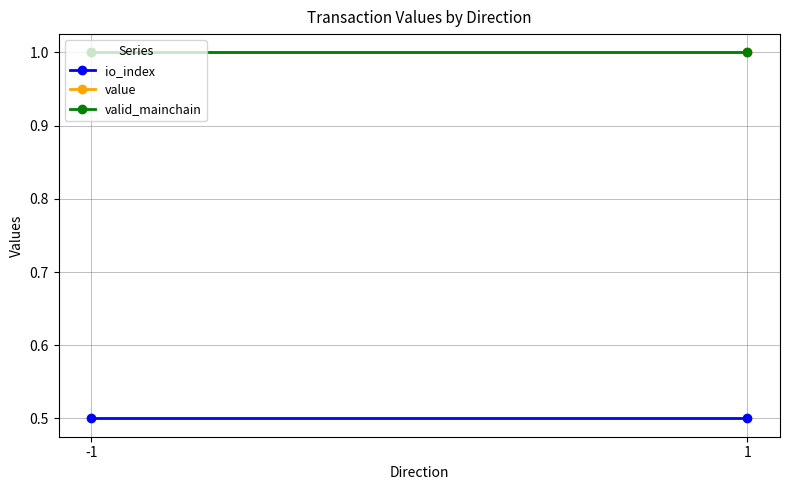

What is the sum of all valid_mainchain values?

2.0